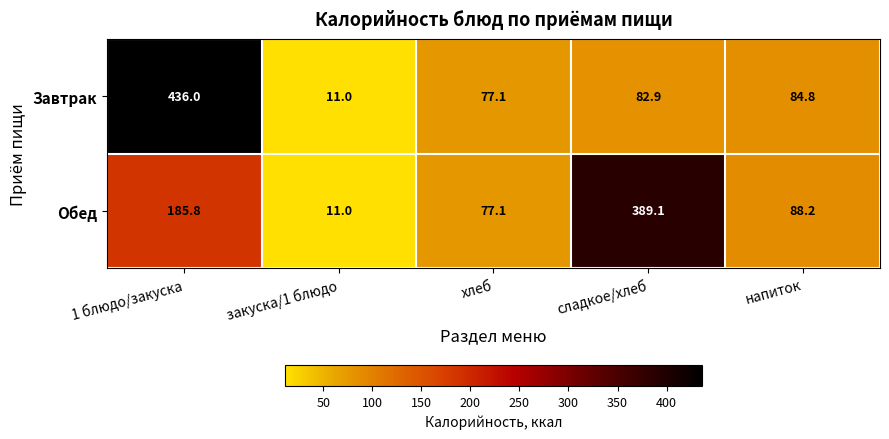

The Обед series shows 519.8 at сладкое/хлеб. True or false?

False